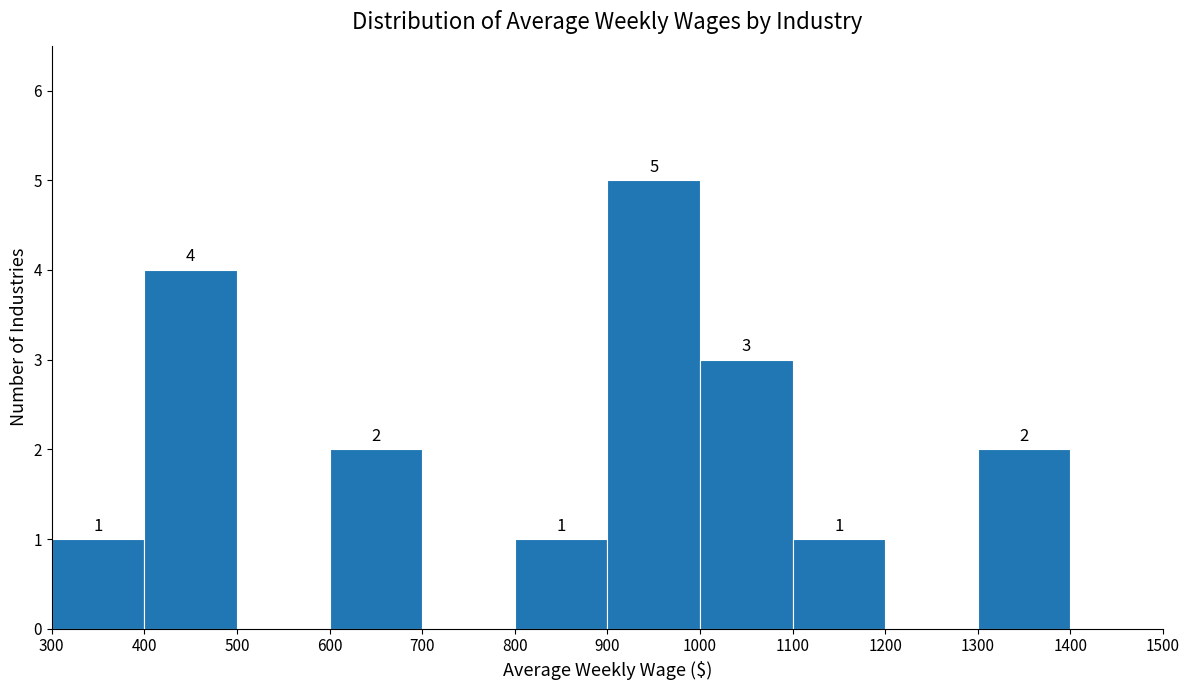

Over which range of the x-axis is the bar tallest?

900 to 1000